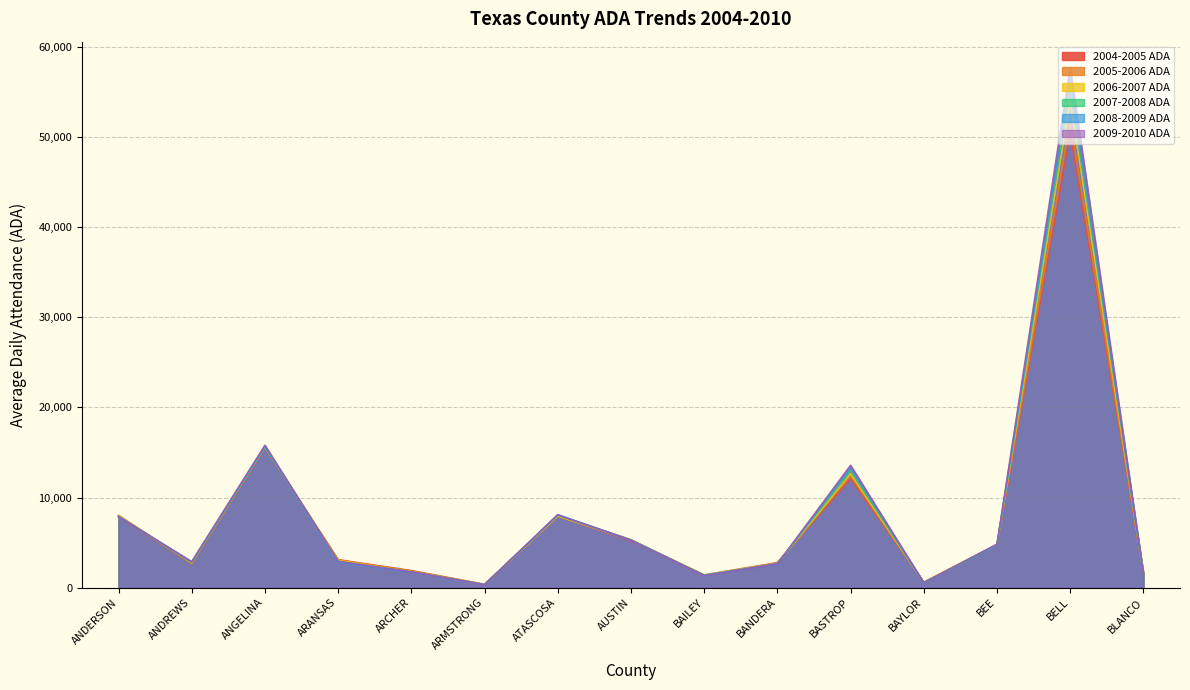

What is the difference between the 2008-2009 ADA values at BAYLOR and ARANSAS?

2310.4